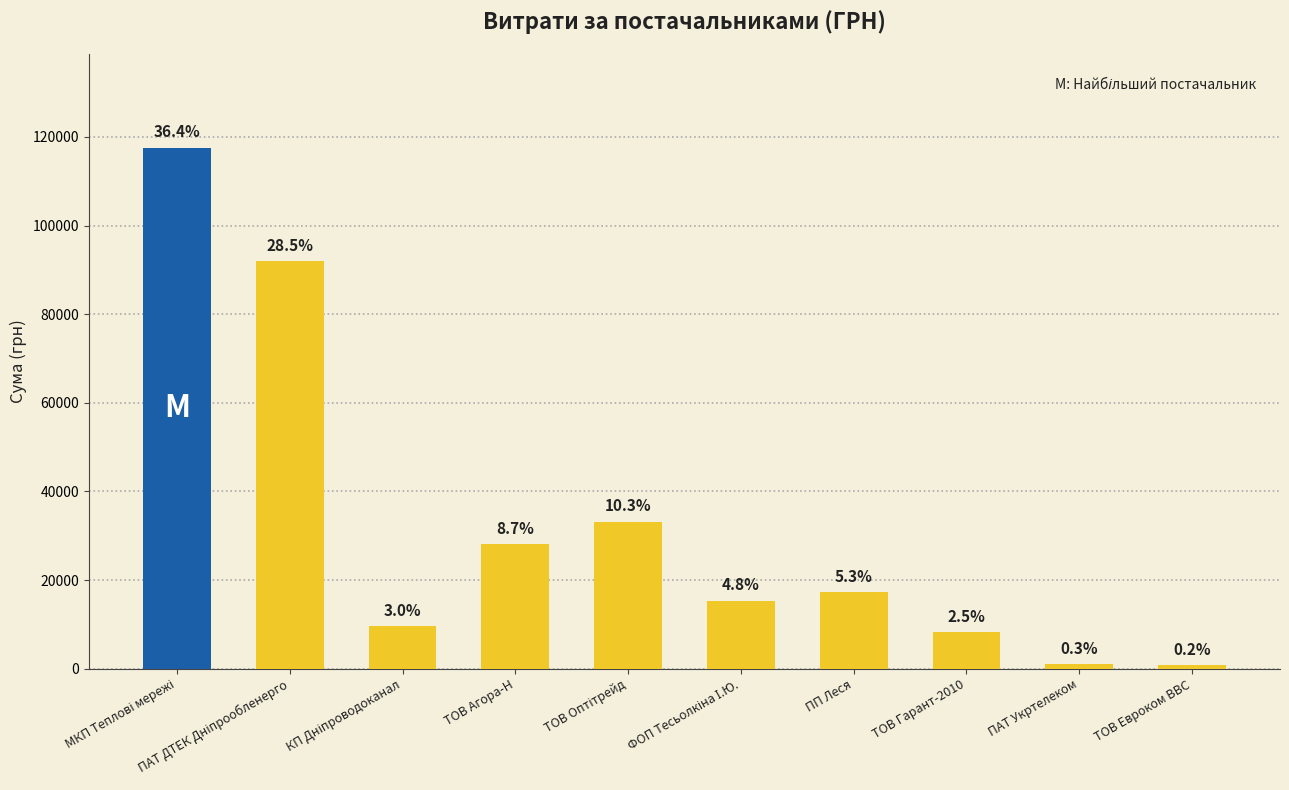

How many bars are there in total?

10